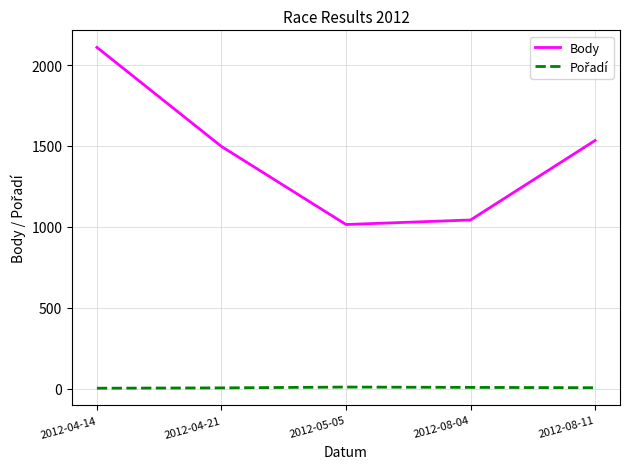

Does the chart have visible grid lines?

Yes